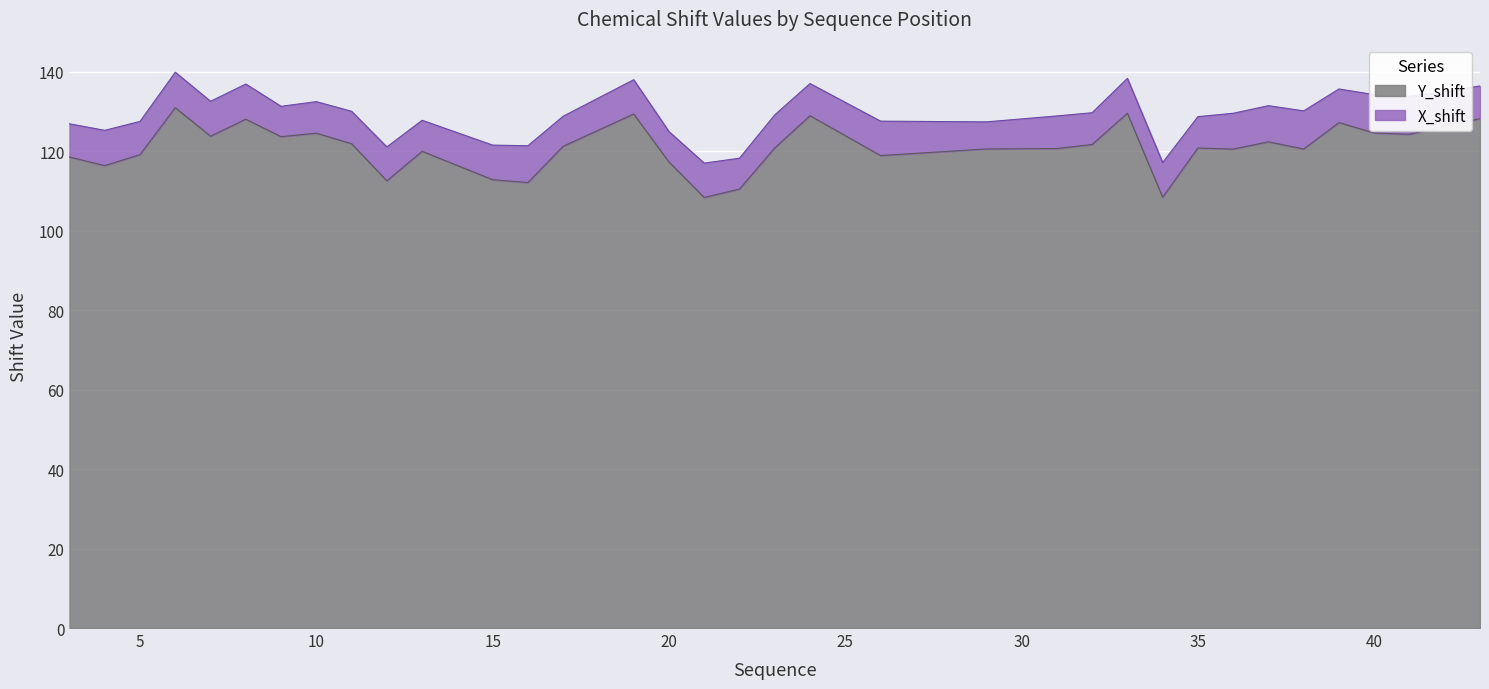

Does the chart display data point markers on the line(s)?

No